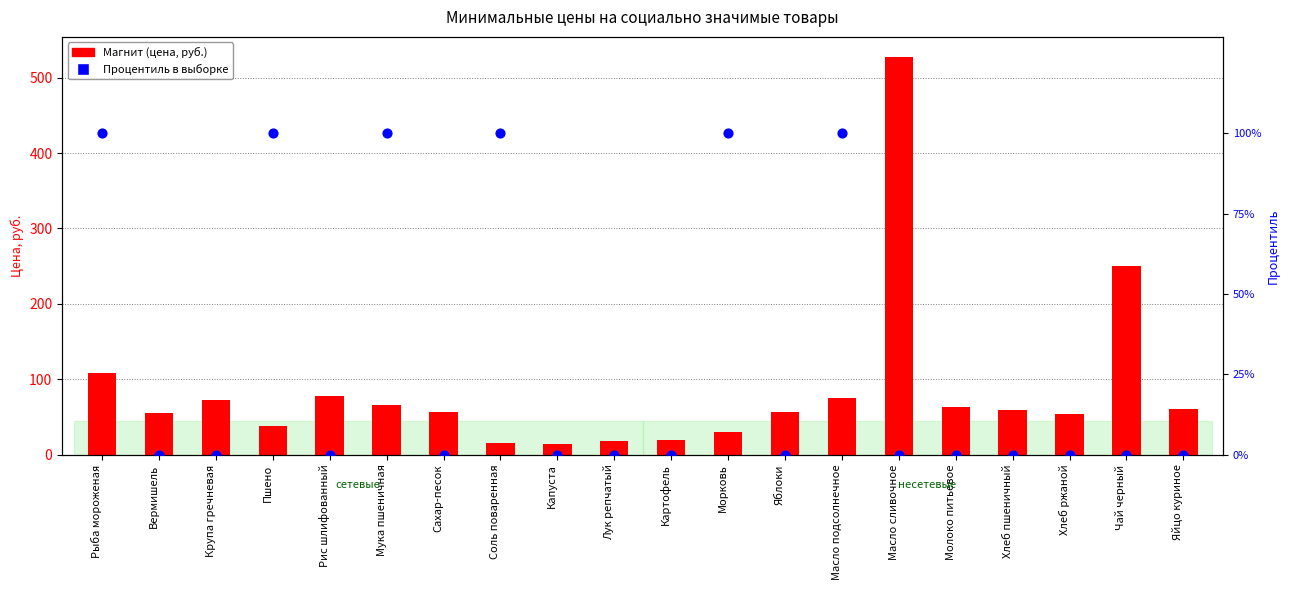

Which series has the largest total across all categories?

Магнит (цена)